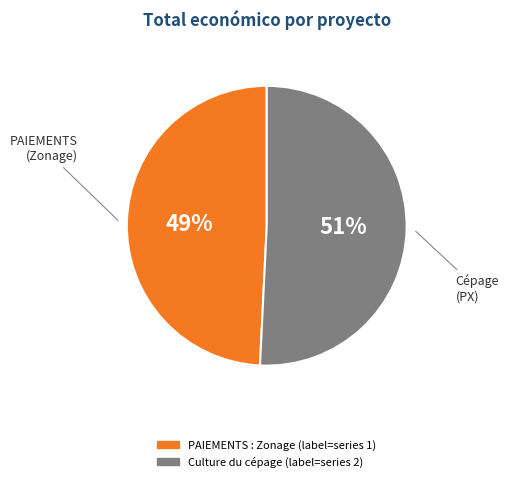

Is there a majority slice in this chart?

Yes